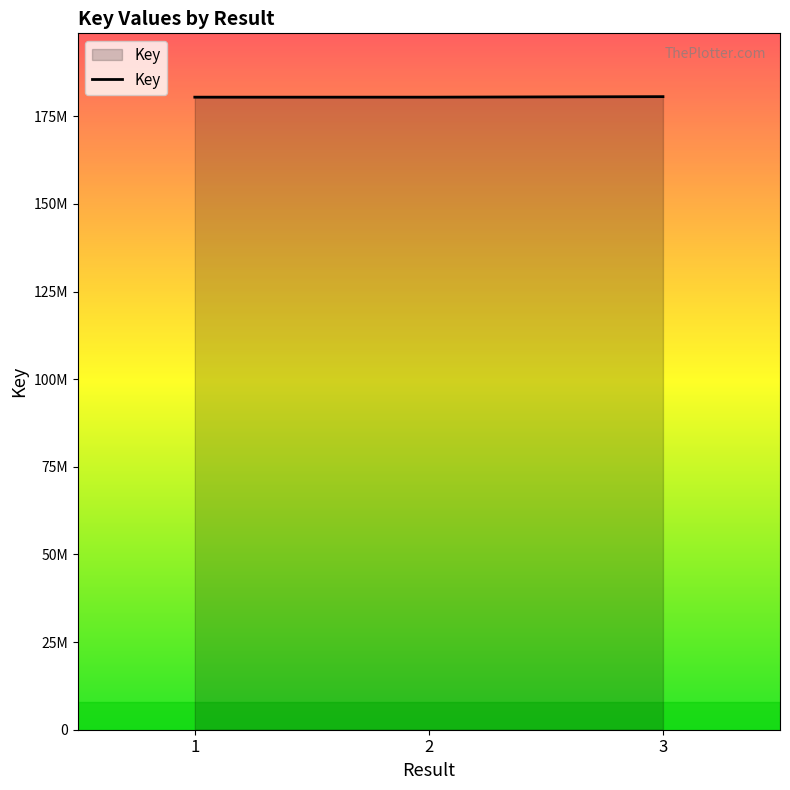

Between 3 and 2, which is larger?

3